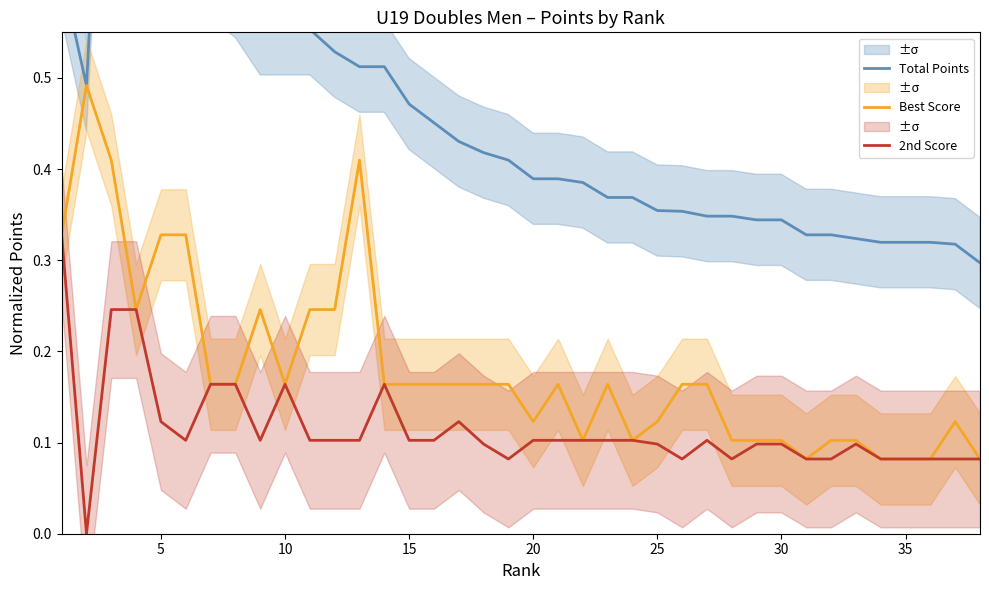

Rank the series by their average value, from lowest to highest.

2nd Score, Best Score, Total Points